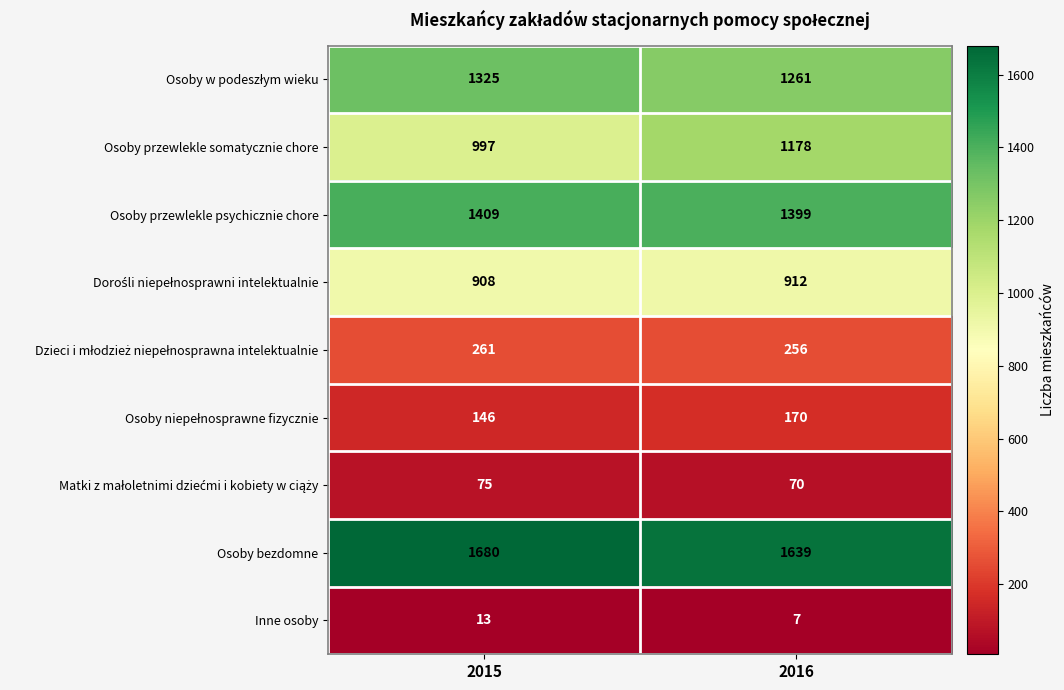

What is the difference between the Inne osoby values at 2015 and 2016?

6